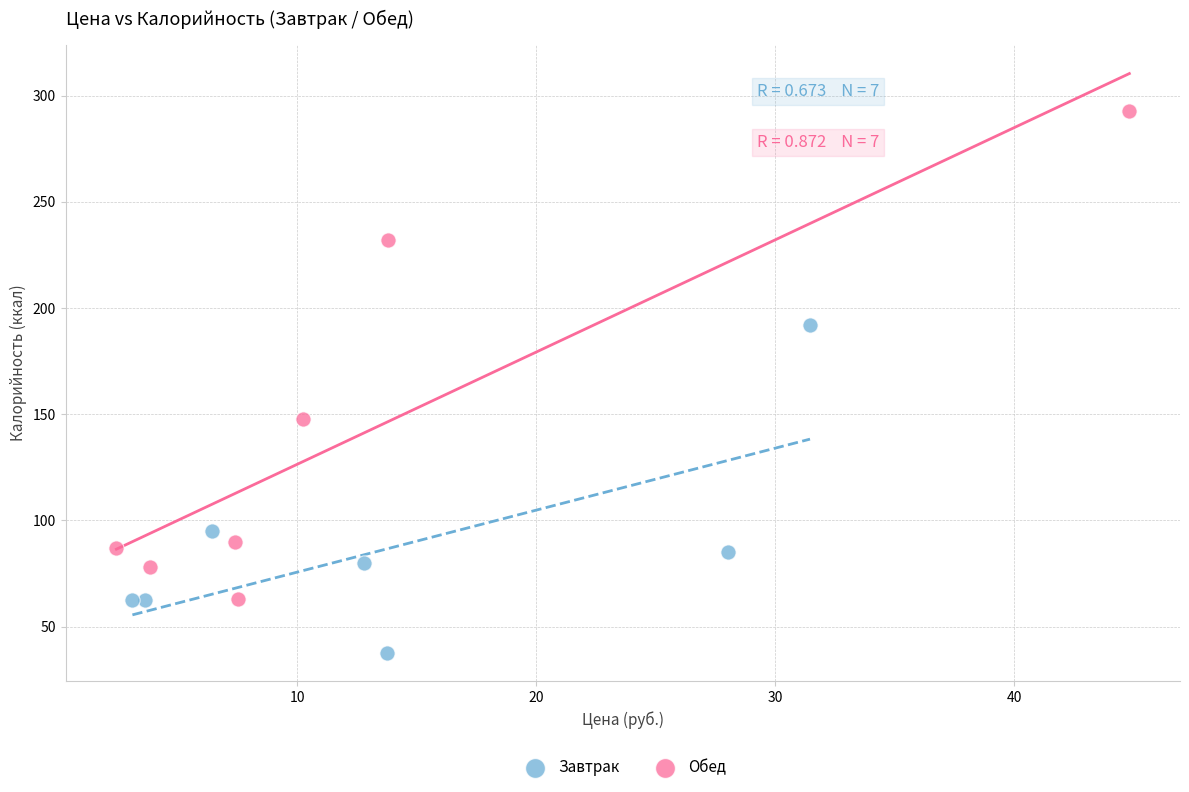

Which series contains the lowest Y value?

Завтрак